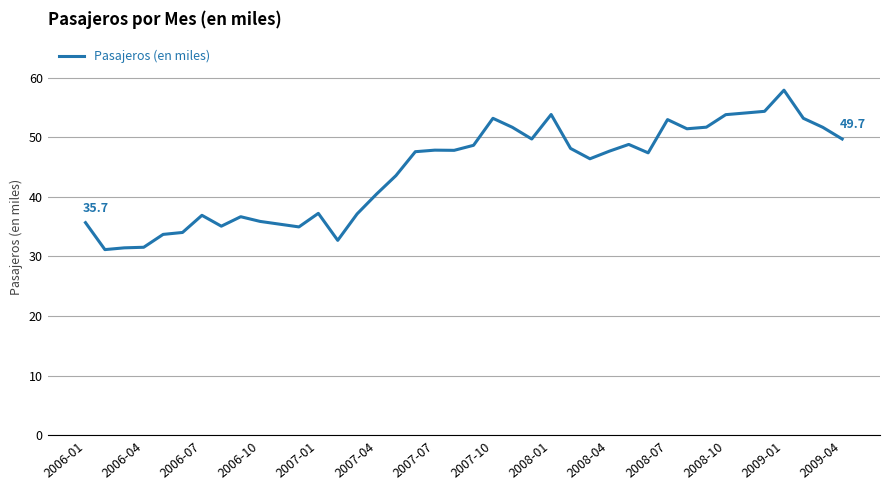

What is the smallest value displayed?

31.2